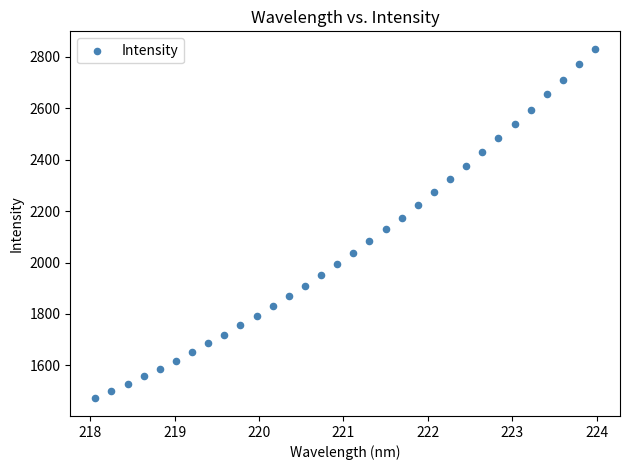

What is the range of X values (max minus min)?

5.9